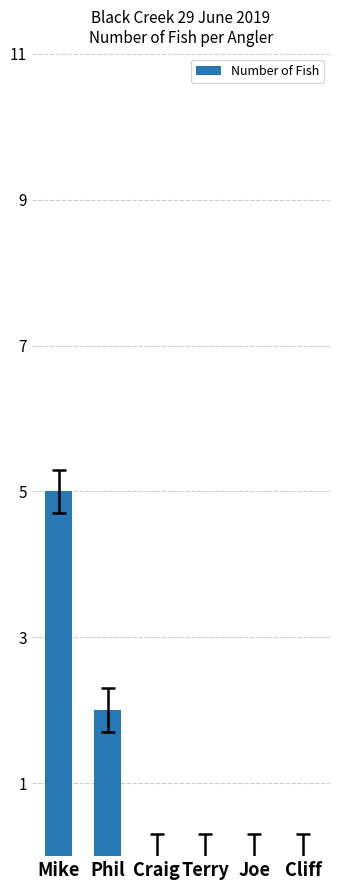

Count the number of categories in the chart.

6